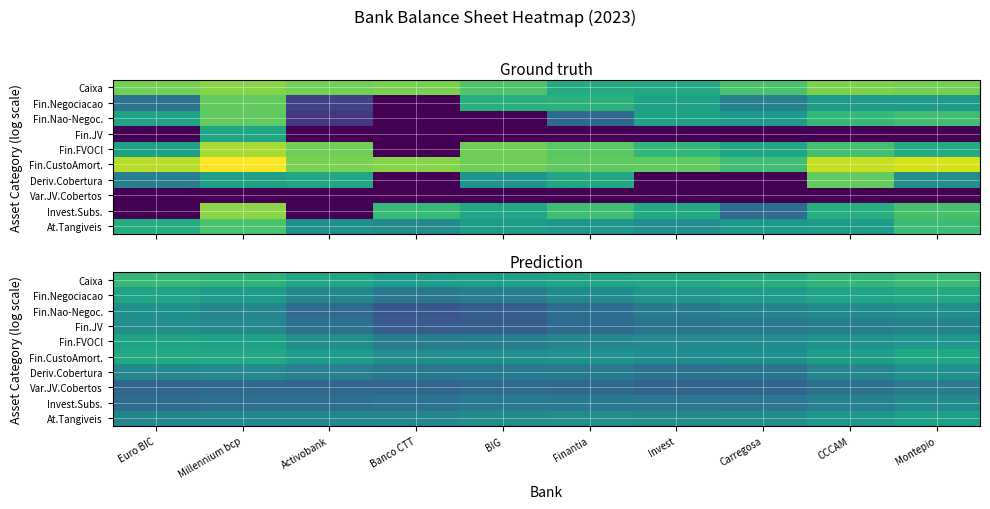

What is the total value across all series at Finantia?

77.9